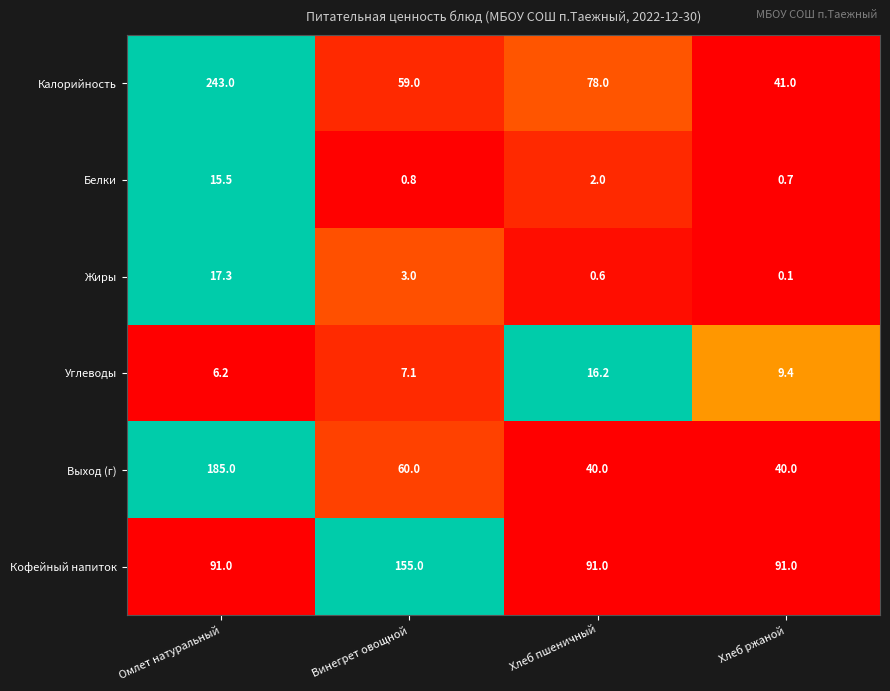

How many Кофейный напиток values are between 91 and 155?

4